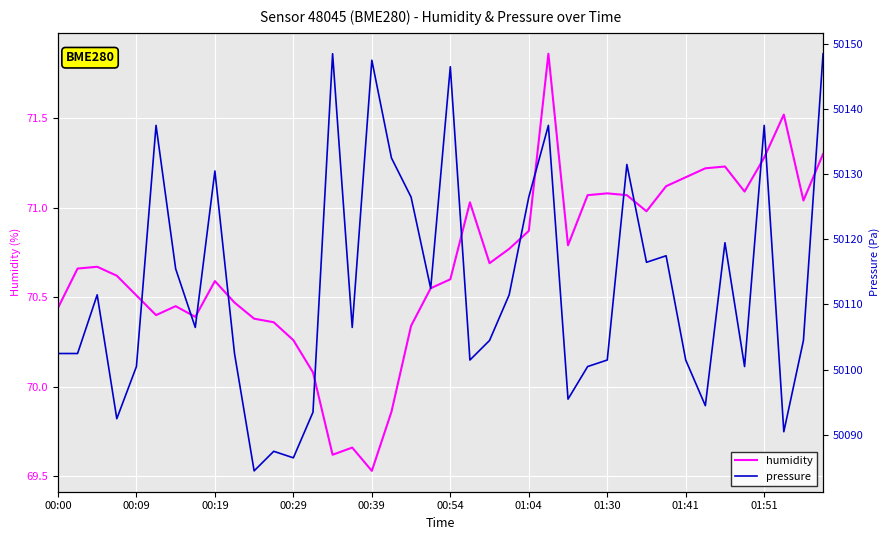

What is the difference between the maximum and minimum values in the humidity series?

2.3